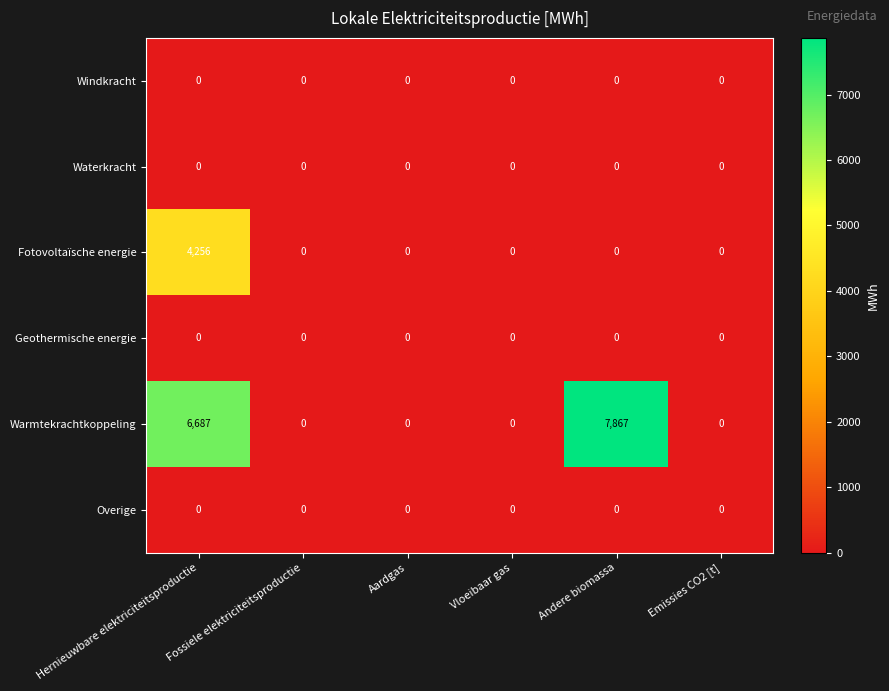

What is the spread (max minus min) of values at Hernieuwbare elektriciteitsproductie?

6687